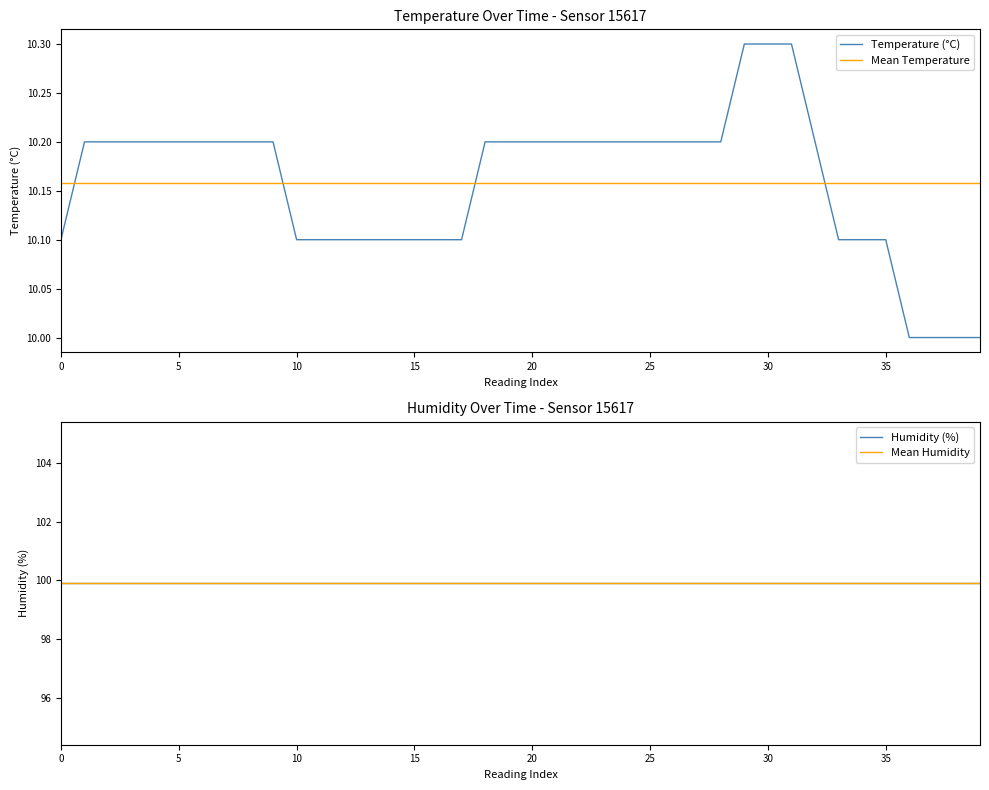

Between 02:00 and 10:00, which series saw the biggest shift?

temperature